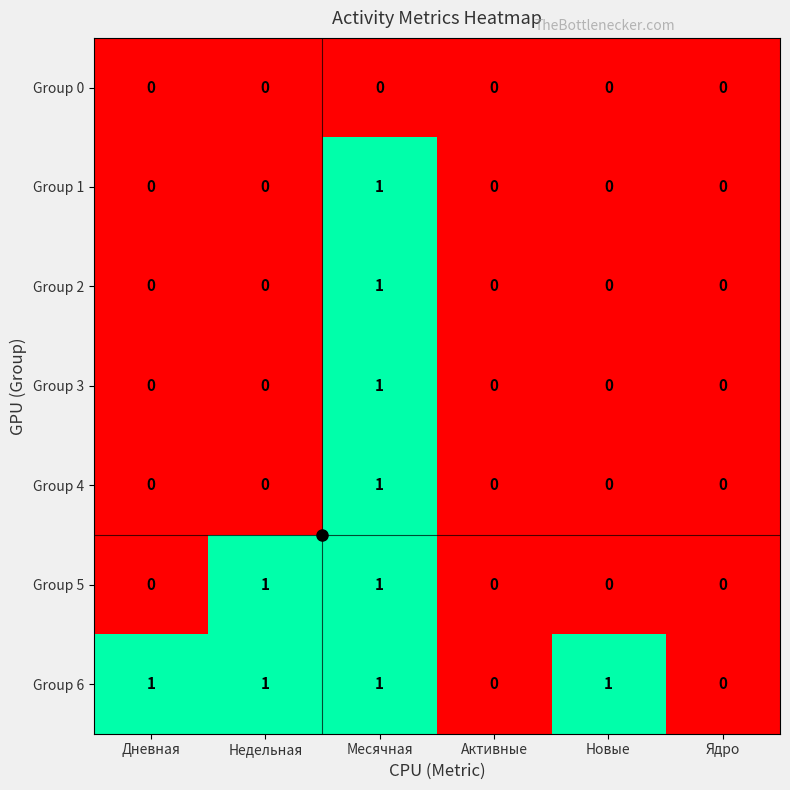

The value of Group 5 at Активные is 0. True or false?

True